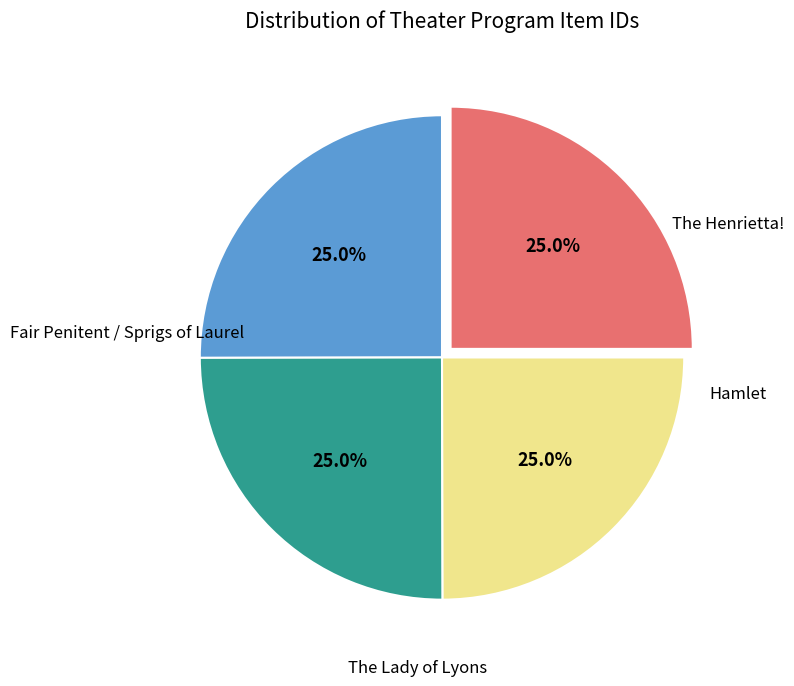

How many slices are in this pie chart?

4